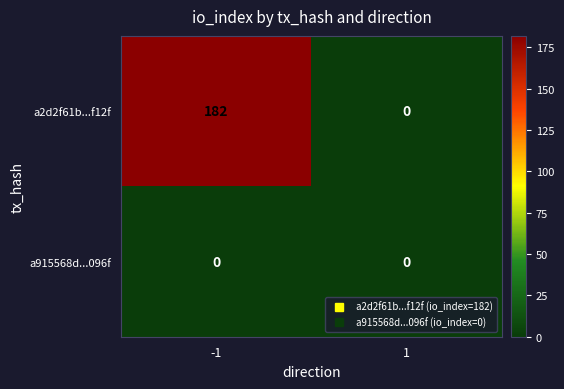

Count the number of categories in the chart.

2